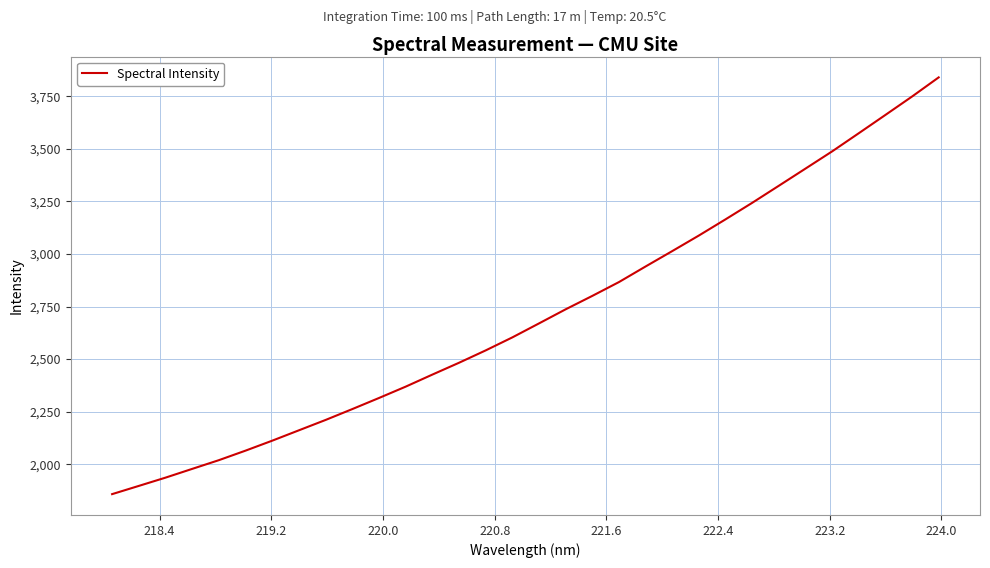

What is the maximum value shown in the chart?

3840.0